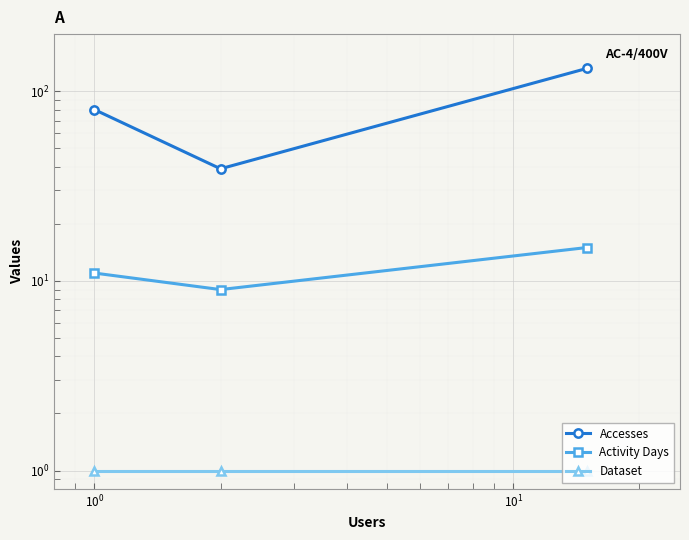

Does the chart display data point markers on the line(s)?

Yes